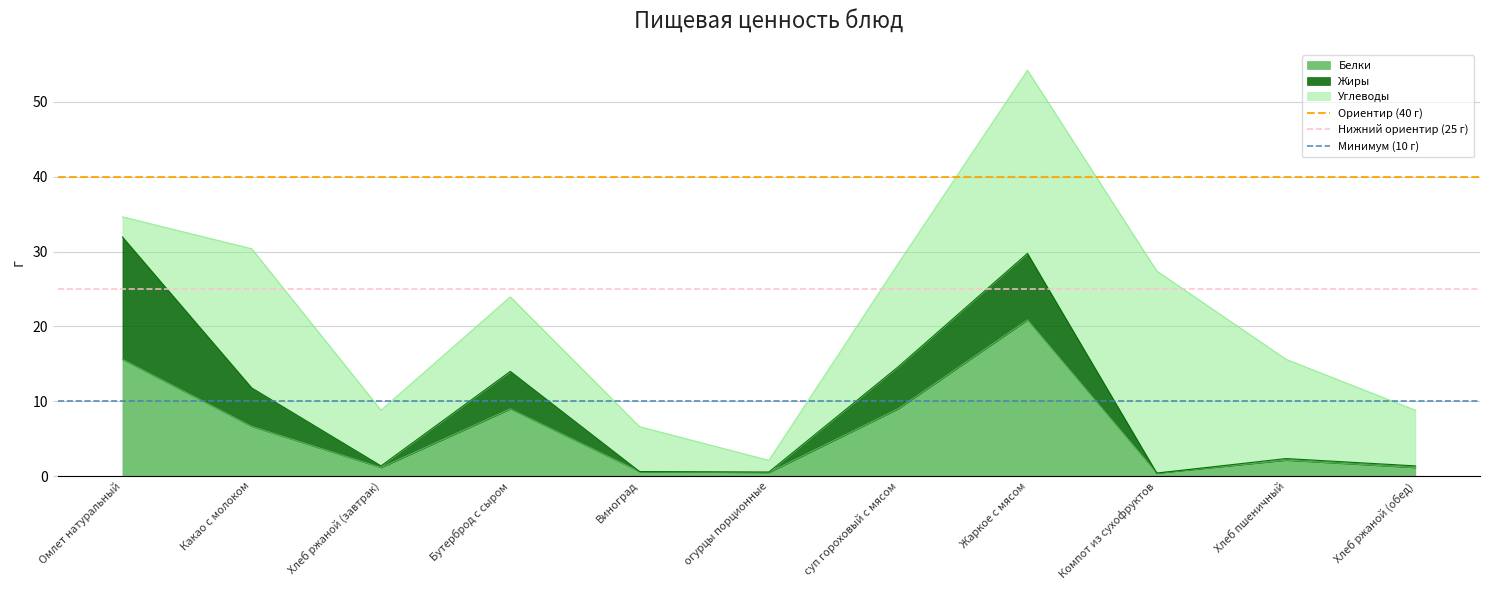

Rank the series at Омлет натуральный from lowest to highest value.

Минимум (10 г), Нижний ориентир (25 г), Ориентир (40 г)